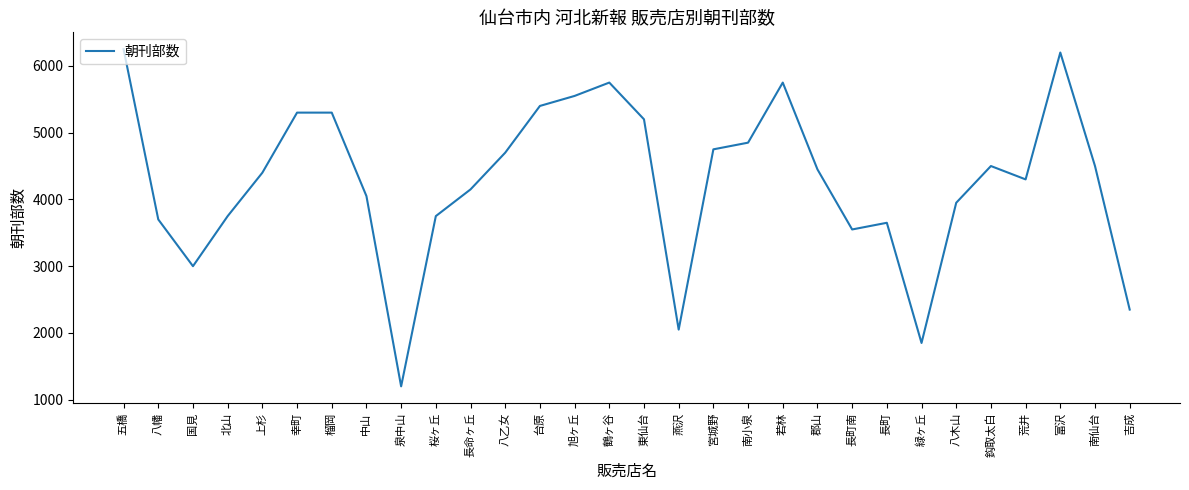

The chart shows a value of 4400 at 上杉. True or false?

True